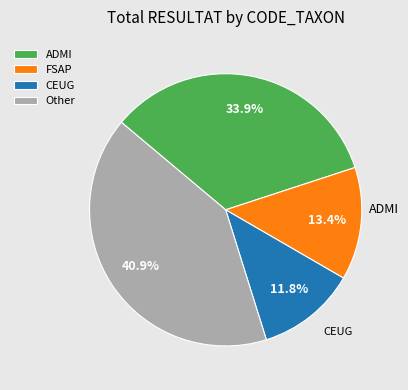

Is there any slice that represents more than half of the pie?

No